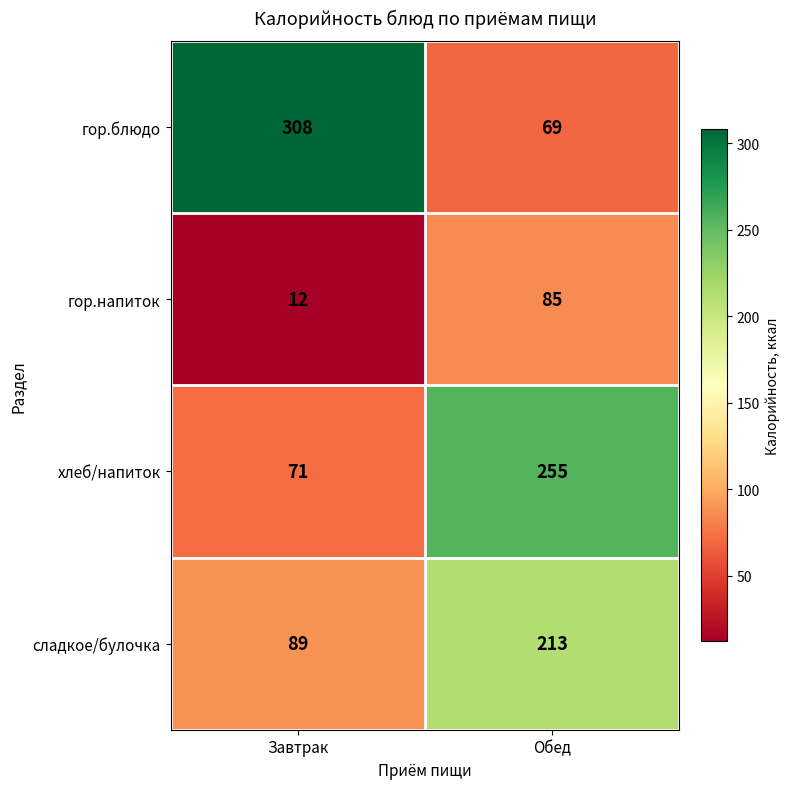

List the series in order of their peak value, highest first.

гор.блюдо, хлеб/напиток, сладкое/булочка, гор.напиток